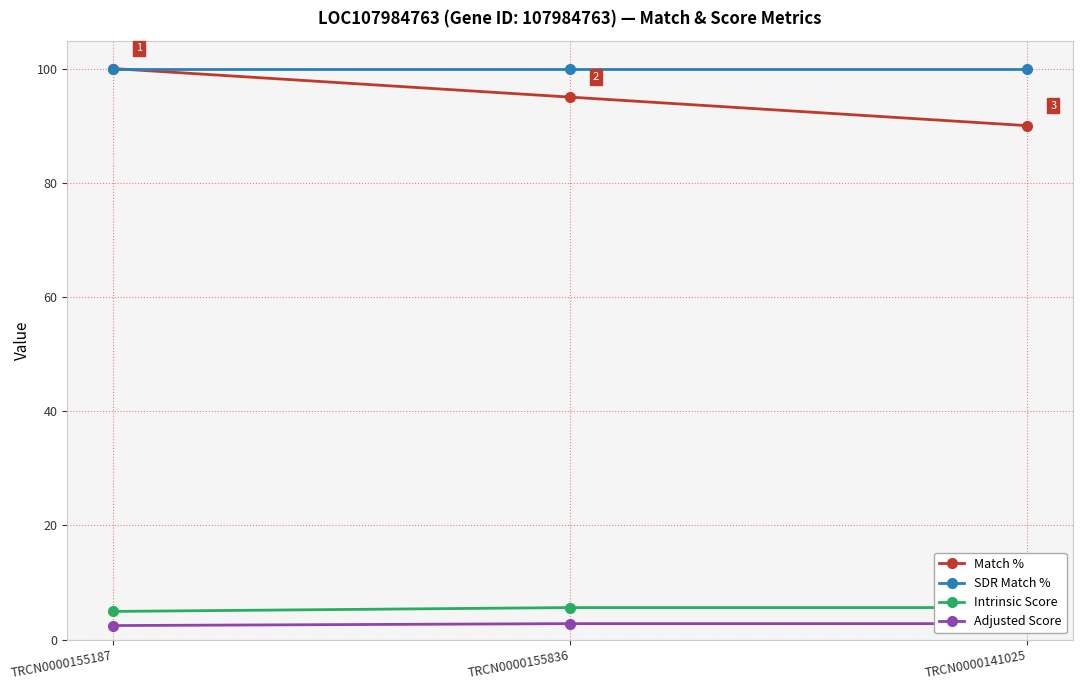

What is the highest value of the Adjusted Score series?

2.8